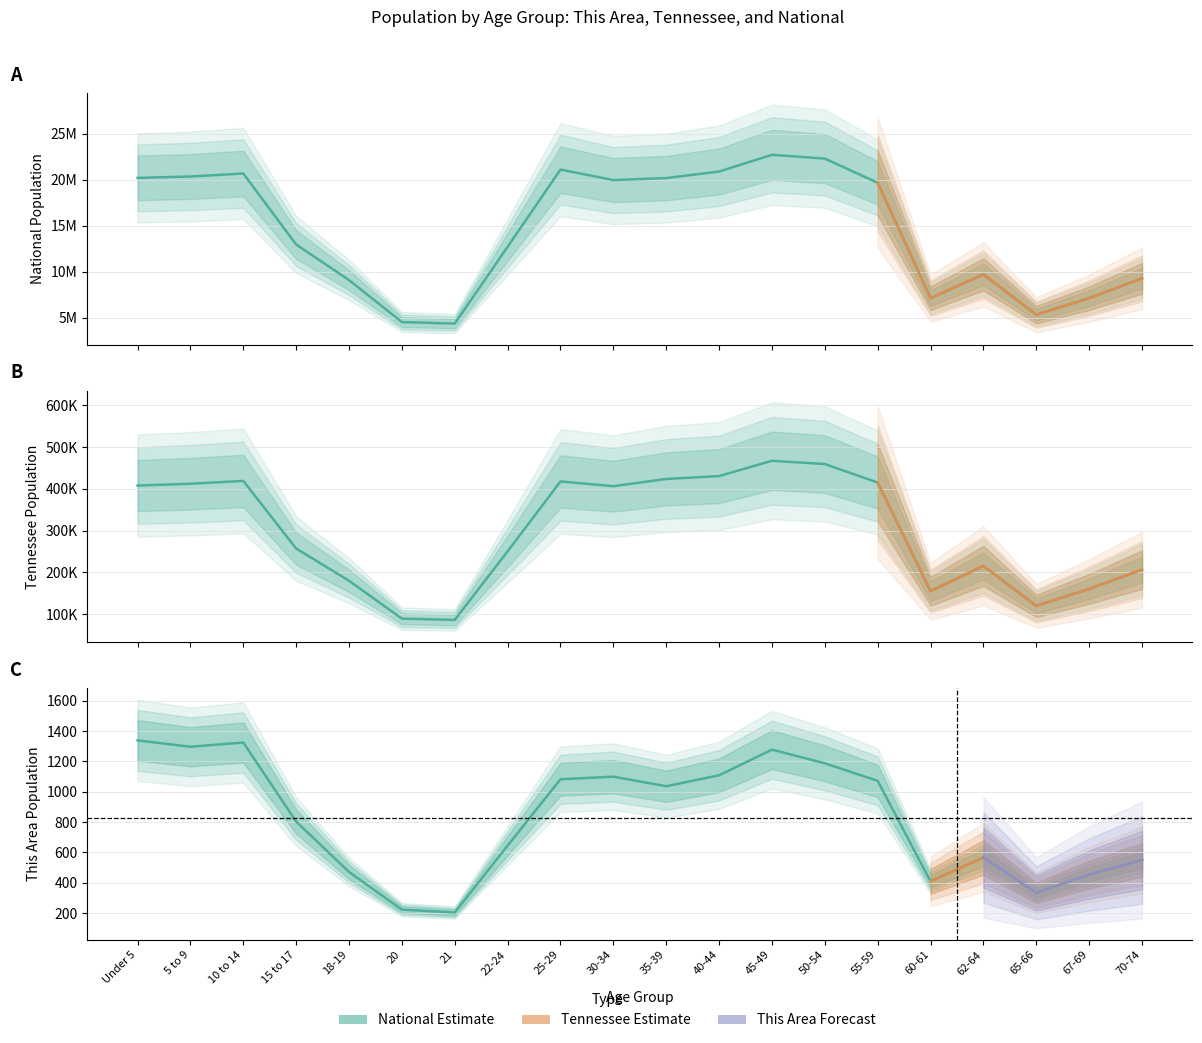

How many interior local peaks does the National series have?

4